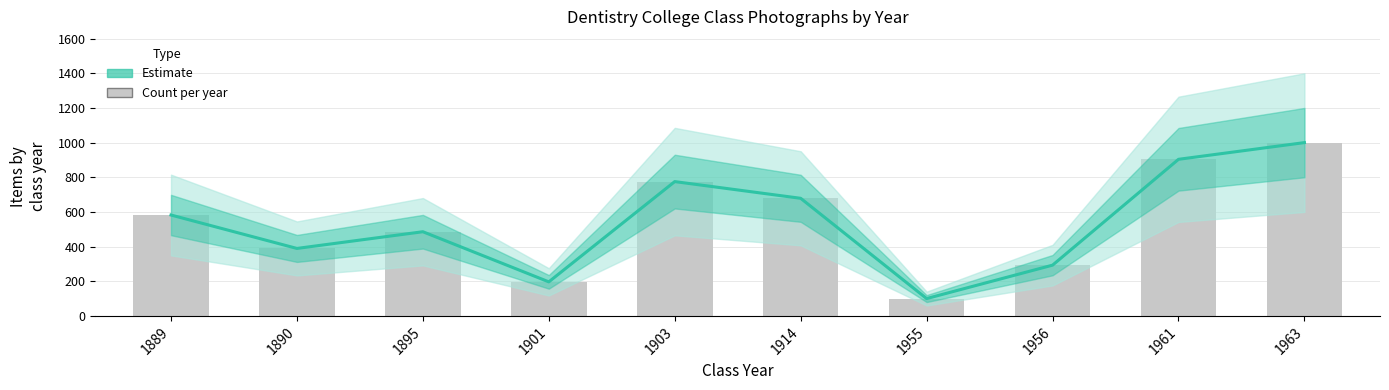

Rank the categories by value from lowest to highest.

1955, 1901, 1956, 1890, 1895, 1889, 1914, 1903, 1961, 1963